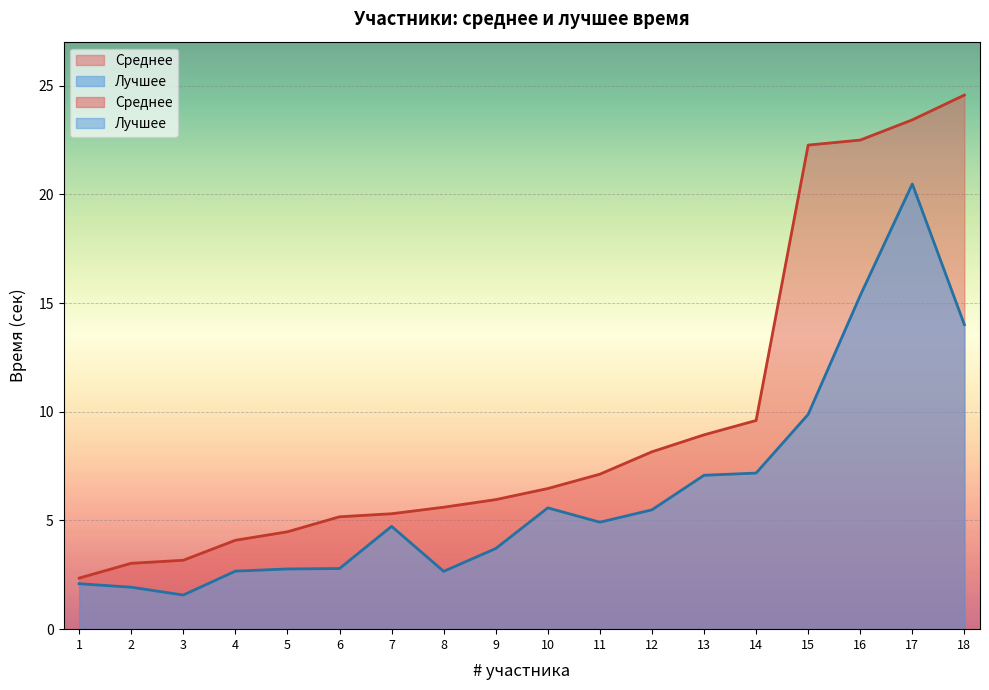

Count the number of data series in this chart.

2